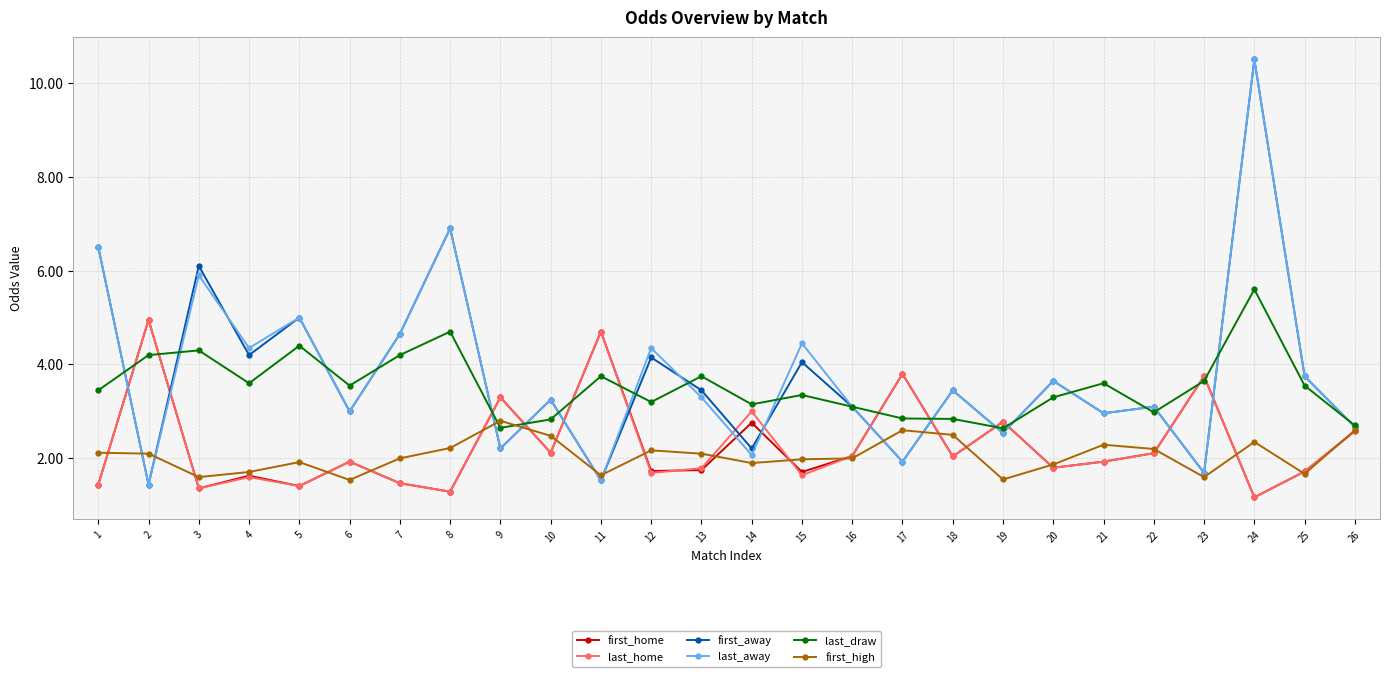

How many lines are shown in the chart?

6